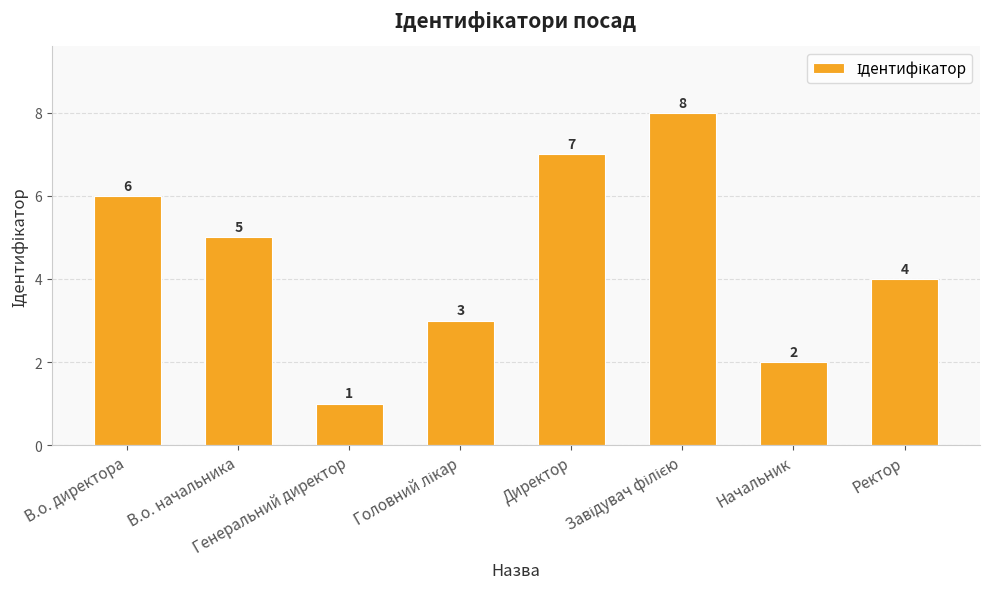

The value at Генеральний директор is 0. True or false?

False